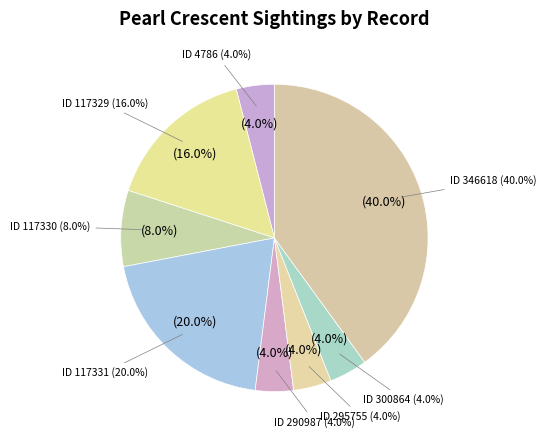

What percentage is the 117330 slice, to the nearest percent?

8%